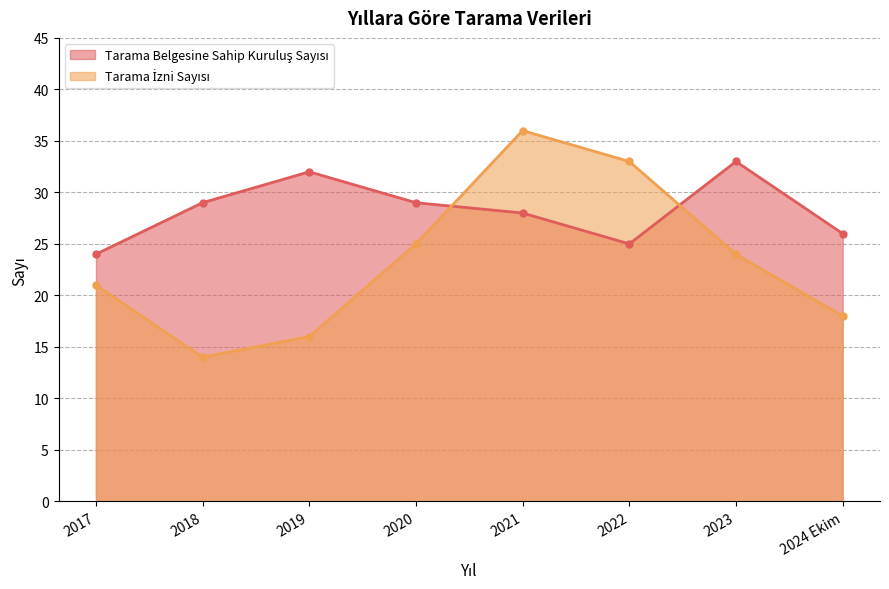

At which label does Tarama Belgesine Sahip Kuruluş Sayısı reach its minimum?

2017